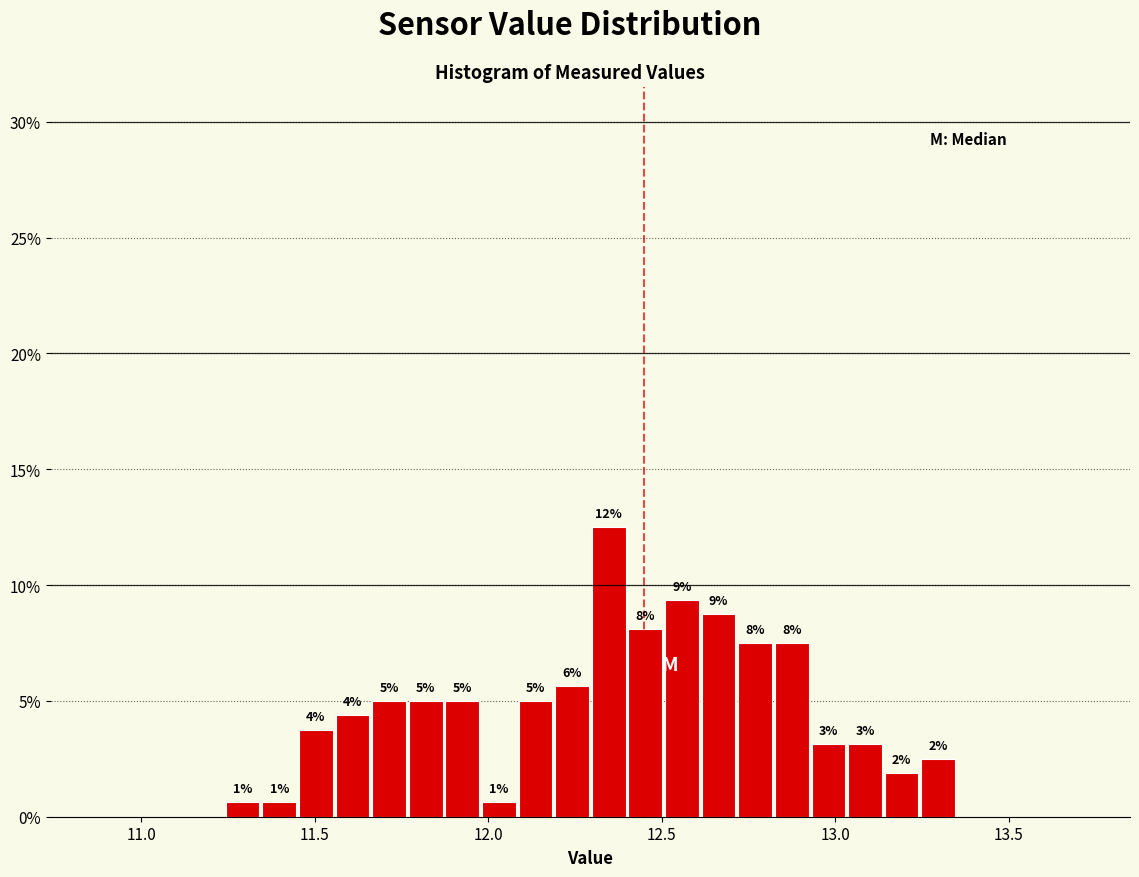

Around what value on the x-axis is the tallest bar? Give the approximate position of its centre, as read against the axis.

12.35